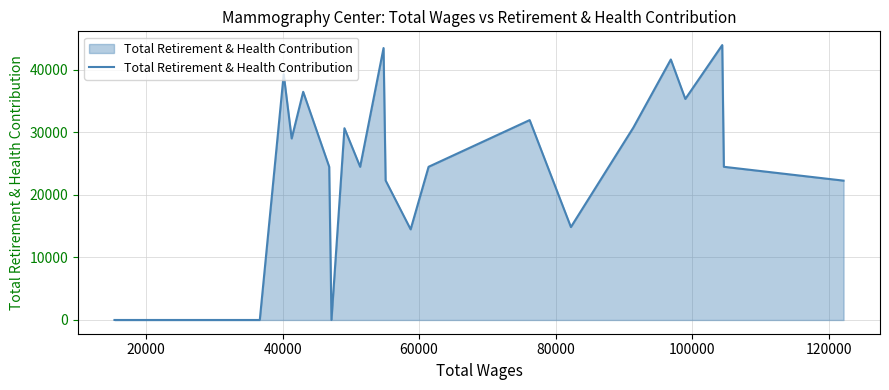

What is the difference between the maximum and minimum values?

43969